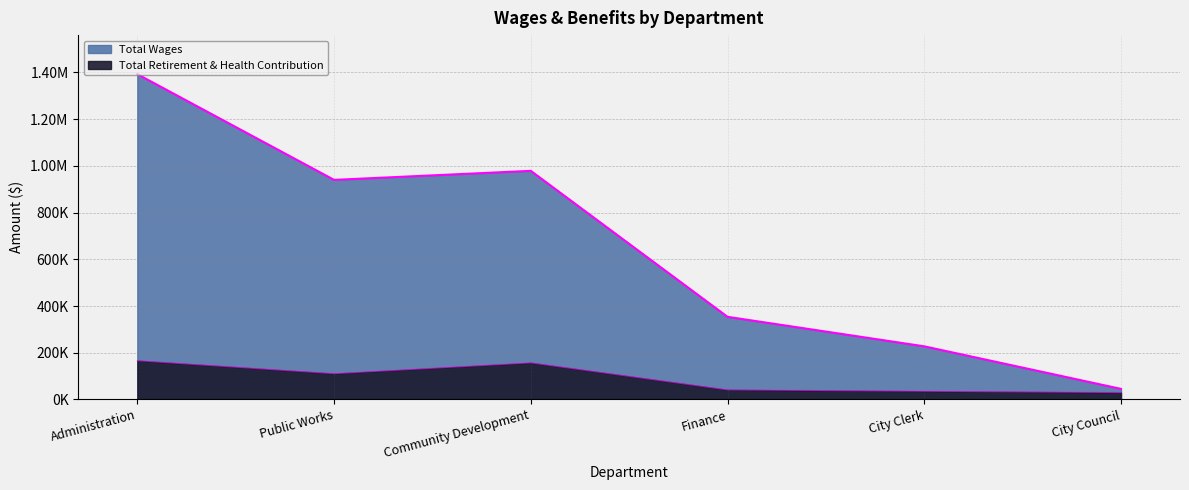

At which category is the sum across all series the highest?

Administration